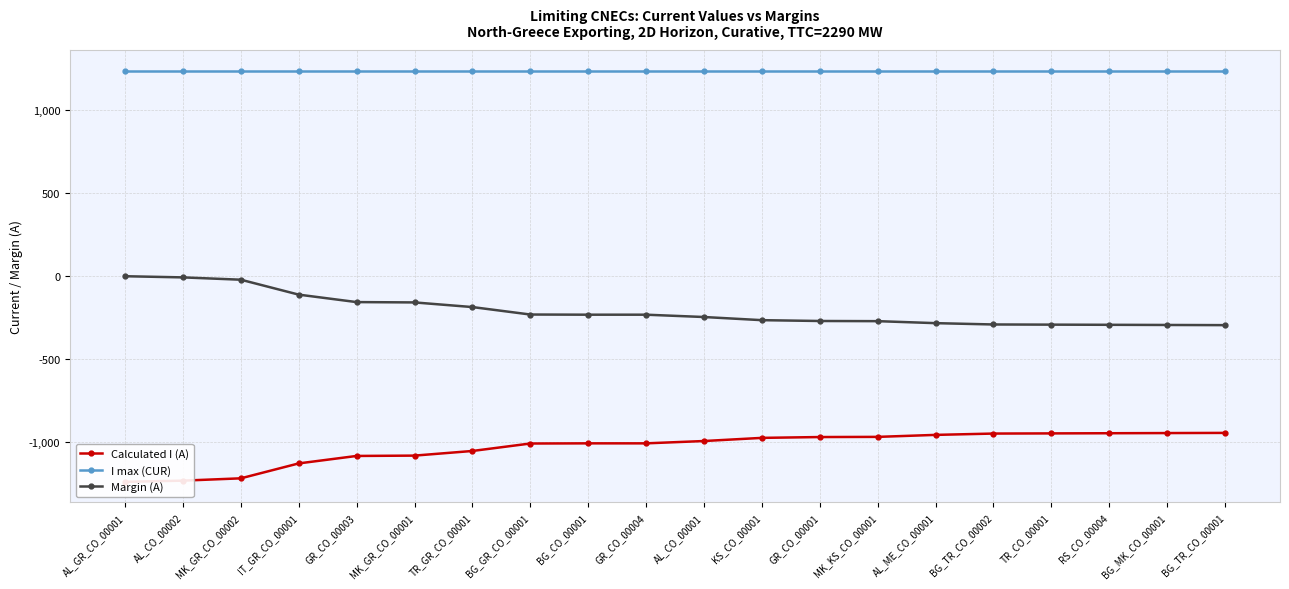

Reading left to right, what are all the values shown in this chart?

Calculated I (A): AL_GR_CO_00001=-1240	AL_CO_00002=-1233	MK_GR_CO_00002=-1219	IT_GR_CO_00001=-1129	GR_CO_00003=-1084	MK_GR_CO_00001=-1082	TR_GR_CO_00001=-1054	BG_GR_CO_00001=-1009	BG_CO_00001=-1008	GR_CO_00004=-1008	AL_CO_00001=-994	KS_CO_00001=-975	GR_CO_00001=-970	MK_KS_CO_00001=-969	AL_ME_CO_00001=-957	BG_TR_CO_00002=-949	TR_CO_00001=-948	RS_CO_00004=-947	BG_MK_CO_00001=-946	BG_TR_CO_00001=-945
I max (CUR): AL_GR_CO_00001=1240	AL_CO_00002=1240	MK_GR_CO_00002=1240	IT_GR_CO_00001=1240	GR_CO_00003=1240	MK_GR_CO_00001=1240	TR_GR_CO_00001=1240	BG_GR_CO_00001=1240	BG_CO_00001=1240	GR_CO_00004=1240	AL_CO_00001=1240	KS_CO_00001=1240	GR_CO_00001=1240	MK_KS_CO_00001=1240	AL_ME_CO_00001=1240	BG_TR_CO_00002=1240	TR_CO_00001=1240	RS_CO_00004=1240	BG_MK_CO_00001=1240	BG_TR_CO_00001=1240
Margin (A): AL_GR_CO_00001=0	AL_CO_00002=-7	MK_GR_CO_00002=-21	IT_GR_CO_00001=-111	GR_CO_00003=-156	MK_GR_CO_00001=-158	TR_GR_CO_00001=-186	BG_GR_CO_00001=-231	BG_CO_00001=-232	GR_CO_00004=-232	AL_CO_00001=-246	KS_CO_00001=-265	GR_CO_00001=-270	MK_KS_CO_00001=-271	AL_ME_CO_00001=-283	BG_TR_CO_00002=-291	TR_CO_00001=-292	RS_CO_00004=-293	BG_MK_CO_00001=-294	BG_TR_CO_00001=-295